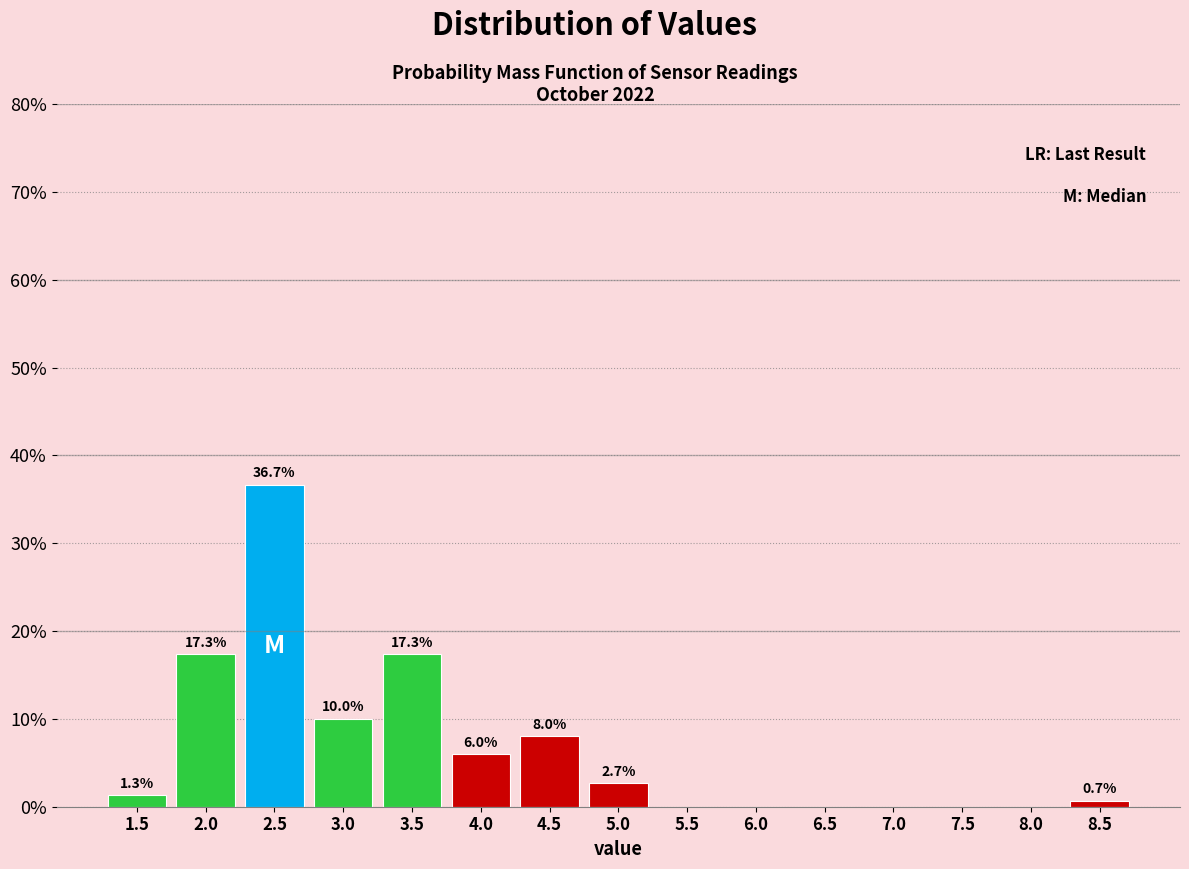

Reading left to right, extract all data points from this chart.

1.5=1.3	2.0=17.3	2.5=36.7	3.0=10.0	3.5=17.3	4.0=6.0	4.5=8.0	5.0=2.7	5.5=0.0	6.0=0.0	6.5=0.0	7.0=0.0	7.5=0.0	8.0=0.0	8.5=0.7